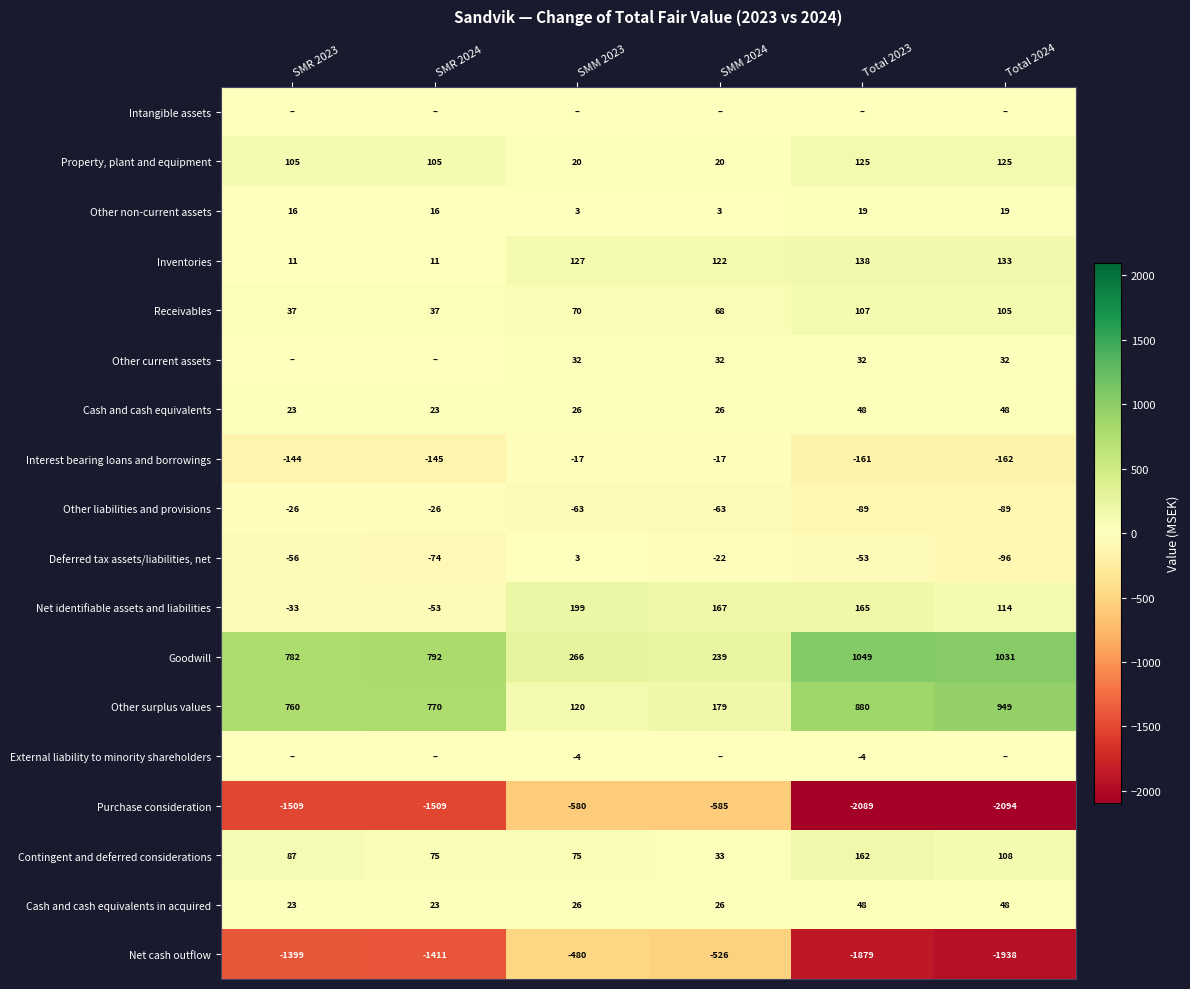

List the labels in order of Other surplus values value, smallest first.

SMM 2023, SMM 2024, SMR 2023, SMR 2024, Total 2023, Total 2024